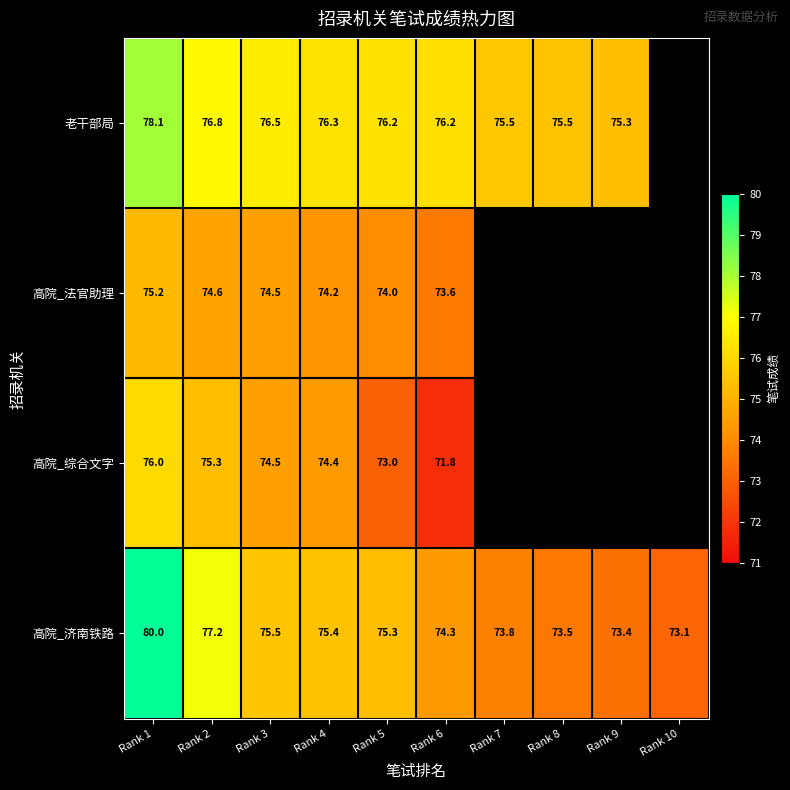

What is the maximum value shown in the chart?

80.0